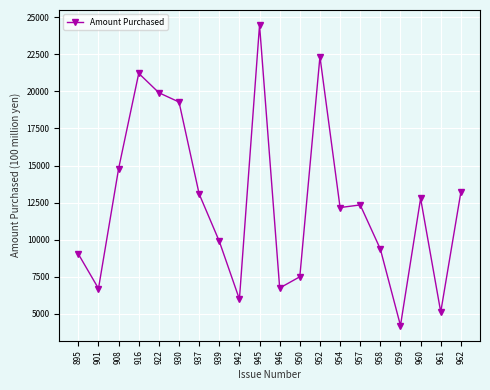

What is the change in value from 950 to 957?

+4843